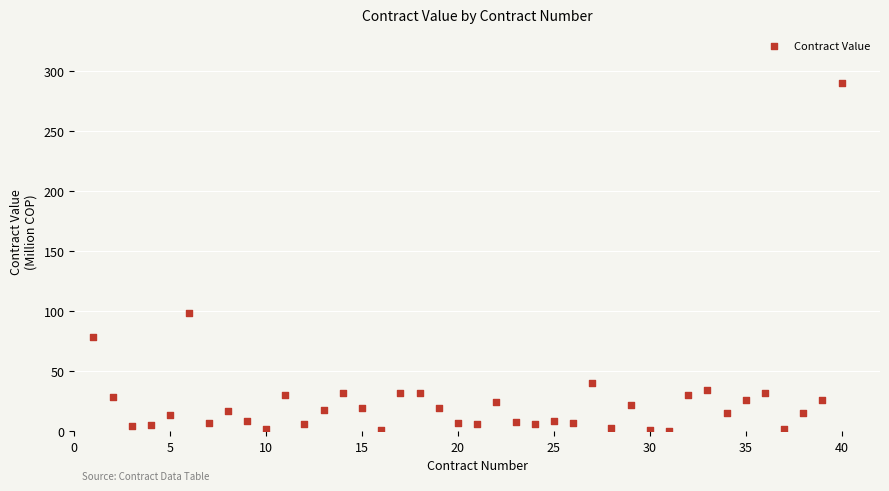

What Y value in the scatter plot is closest to 145?

98.8